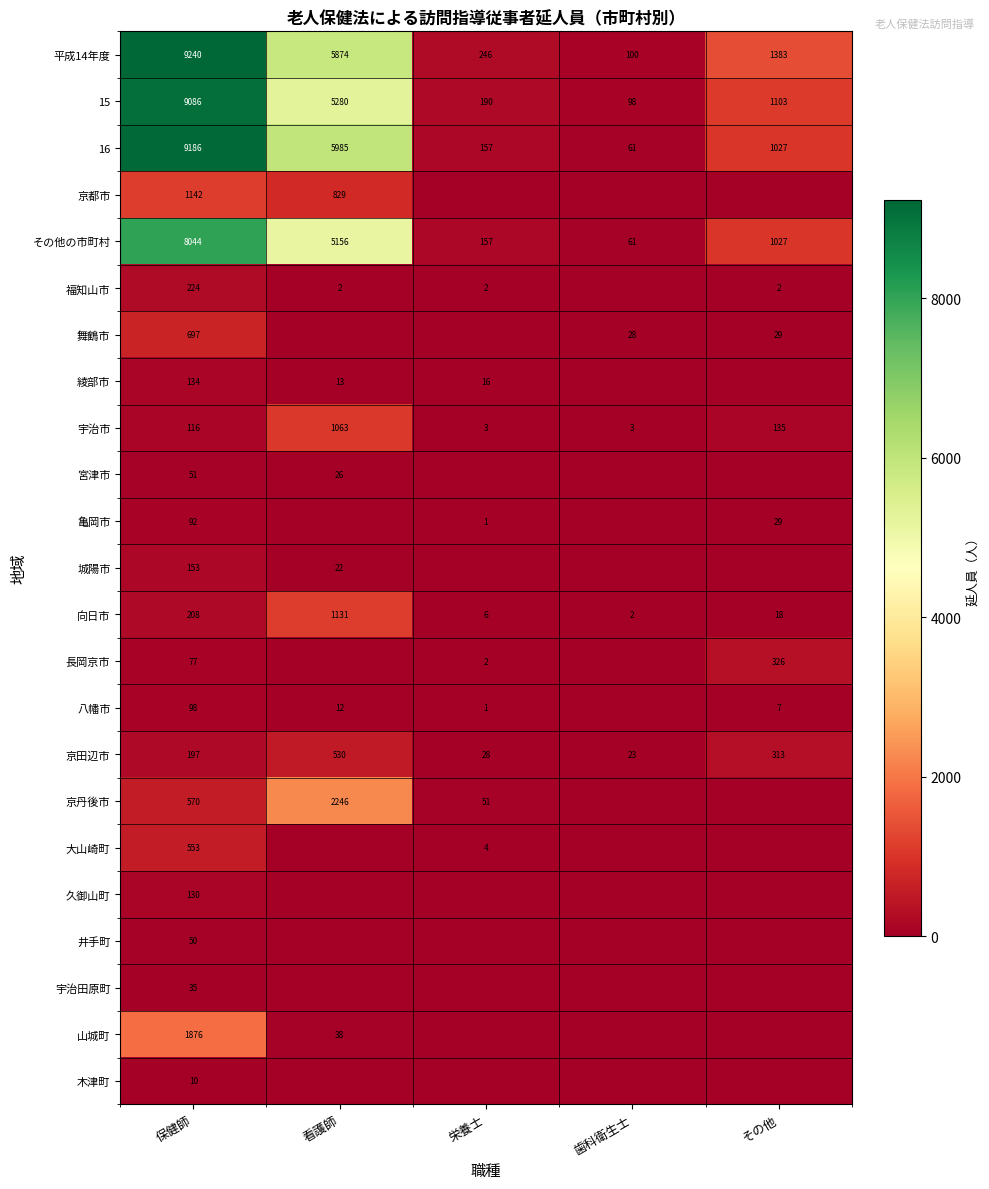

What value does the 平成14年度 series have at その他, to the nearest 10?

1380